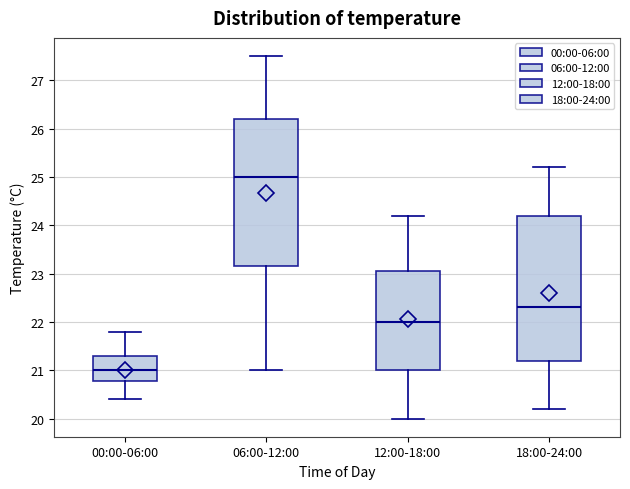

Reading left to right, read every box against the y-axis: the position of its median line, the range the box covers, and the ends of its whiskers. The values are not printed on the chart, so give them approximately, as read against the axis.

00:00-06:00: median 21.0, box 20.8 to 21.3, whiskers 20.4 to 21.8
06:00-12:00: median 25.0, box 23.2 to 26.2, whiskers 21.0 to 27.5
12:00-18:00: median 22.0, box 21.0 to 23.1, whiskers 20.0 to 24.2
18:00-24:00: median 22.3, box 21.2 to 24.2, whiskers 20.2 to 25.2